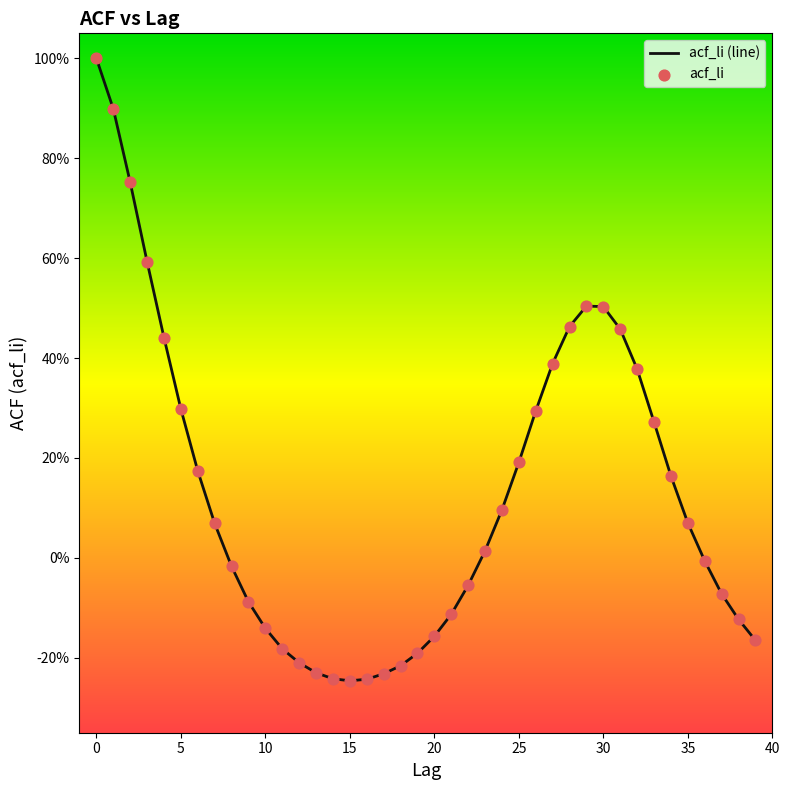

Does the chart have visible grid lines?

No